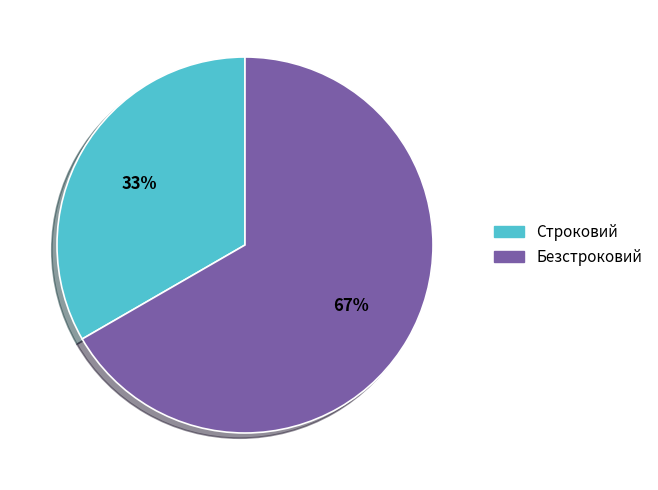

The Безстроковий slice represents 79% of the pie. True or false?

False